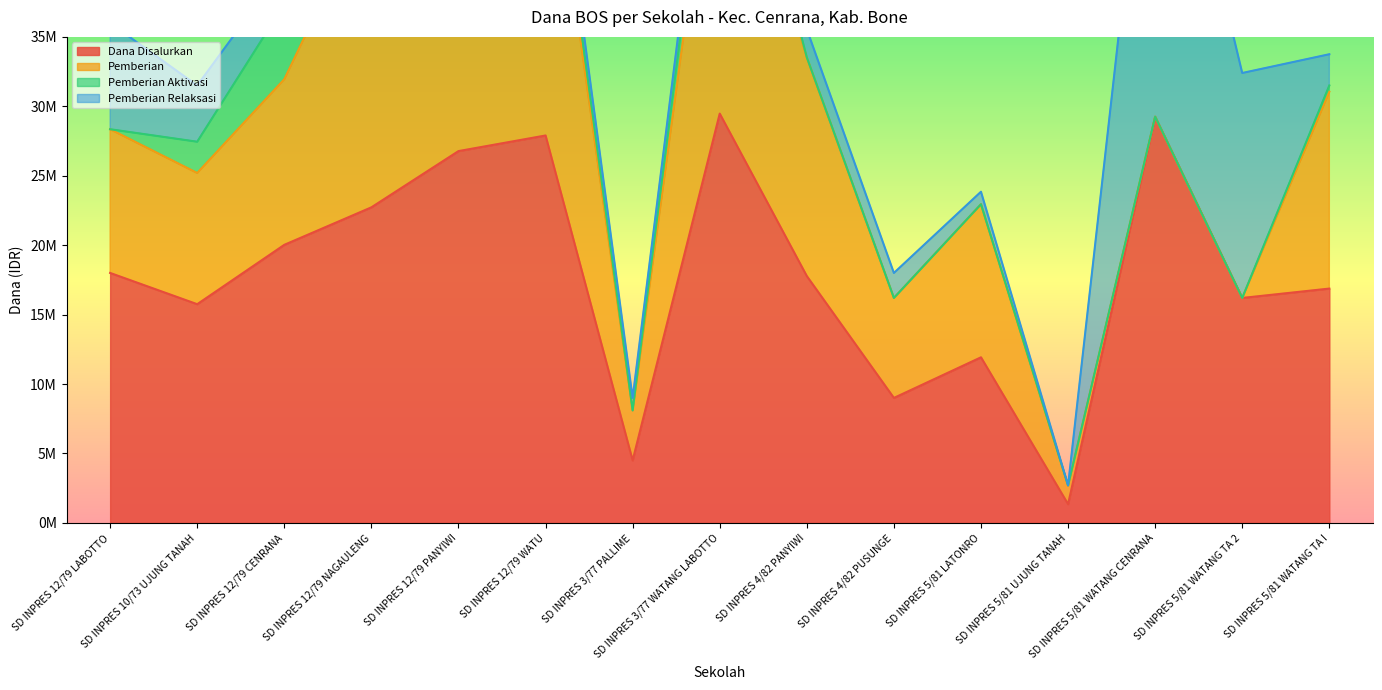

The value of Pemberian Aktivasi at SD INPRES 5/81 WATANG CENRANA is 0. True or false?

True